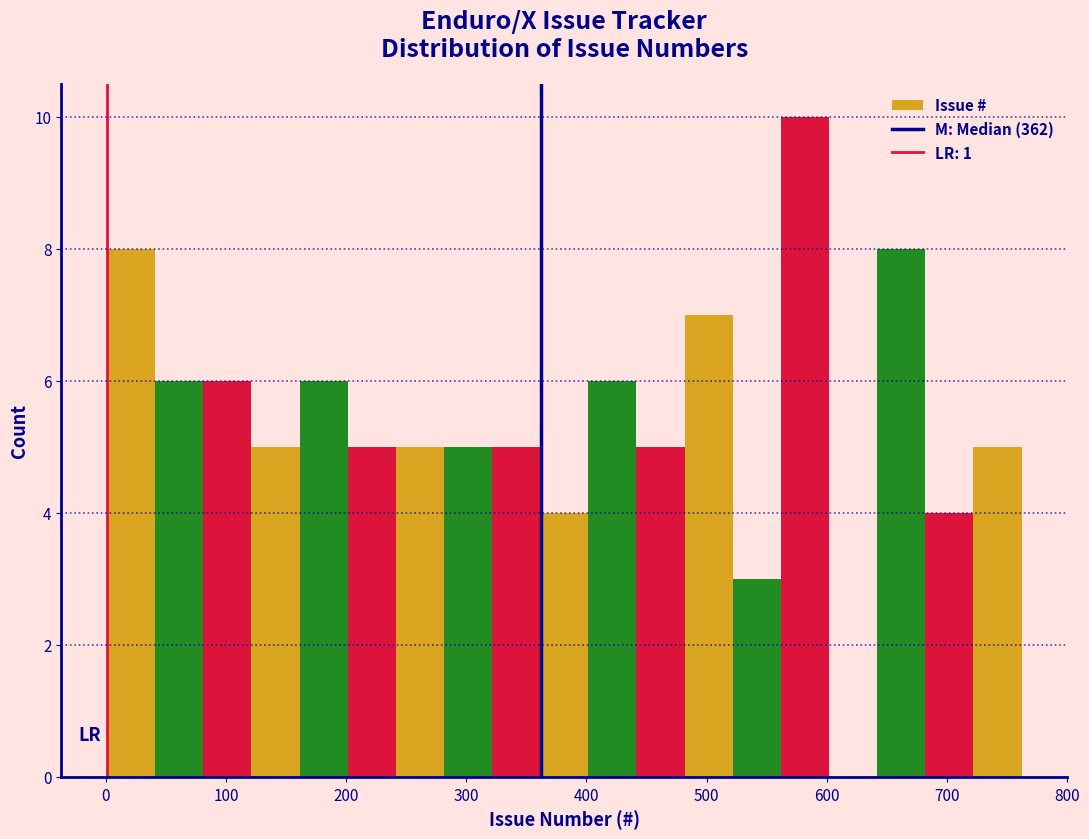

Over which range of the x-axis is the bar tallest?

560 to 600